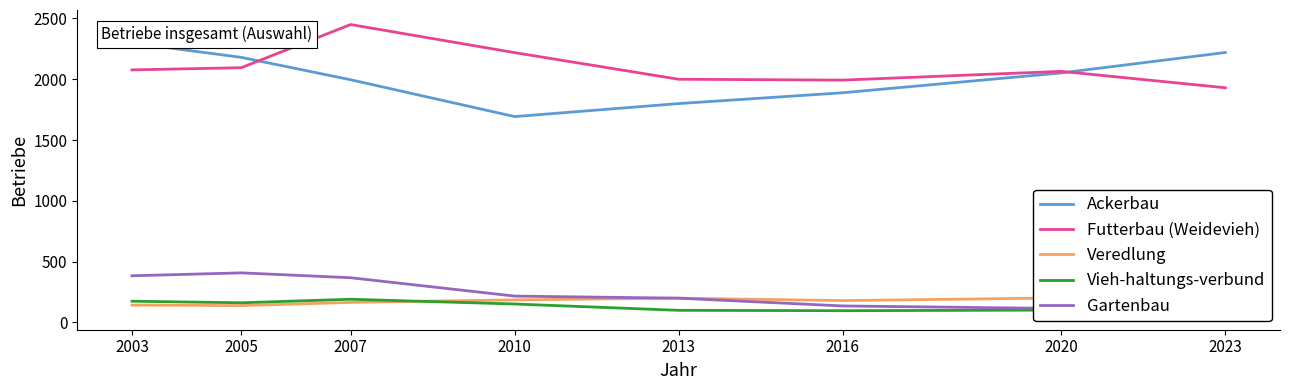

Is it true that Vieh-haltungs-verbund equals 100 at 2013?

True